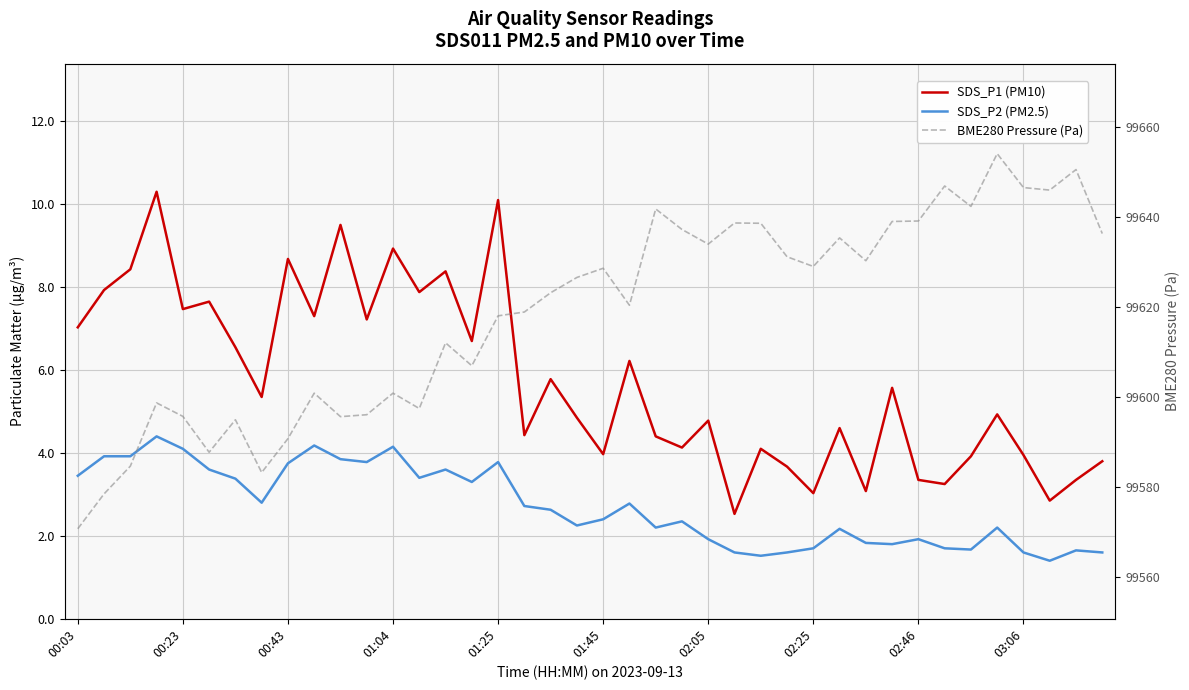

At 26, list the series in order from largest to smallest.

BME280 Pressure (Pa), SDS_P1 (PM10), SDS_P2 (PM2.5)